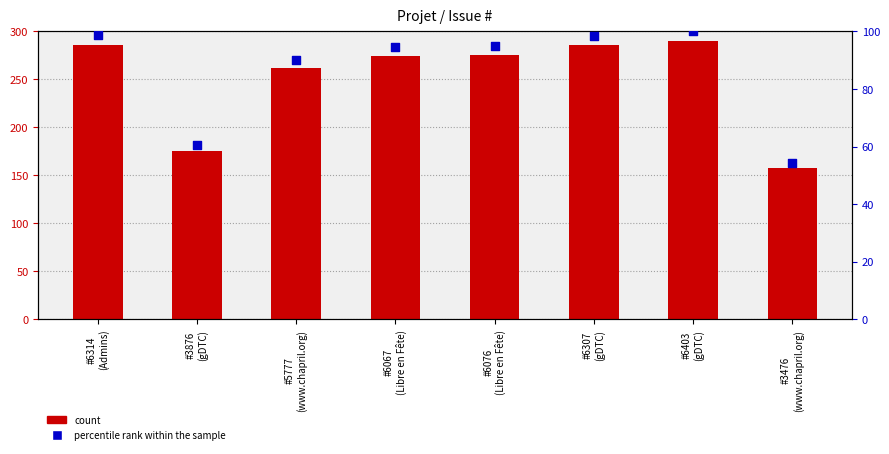

What are all the series names shown in the legend?

count, percentile rank within the sample